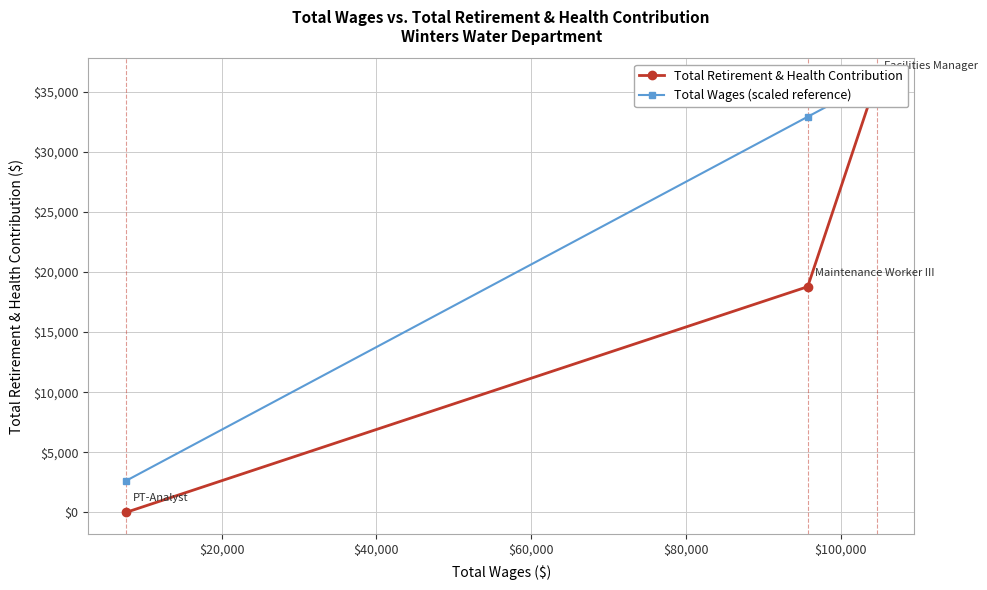

What is the difference between the maximum and second lowest values in the Total Retirement & Health Contribution series?

17194.0